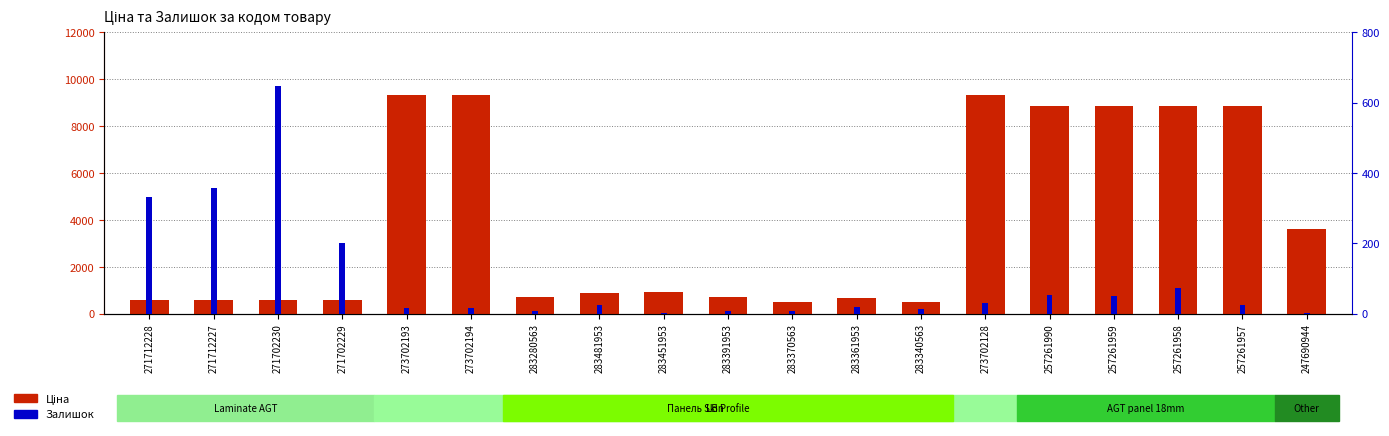

Reading left to right, extract all data points from this chart.

Ціна: 271712228=586.0	271712227=586.0	271702230=586.0	271702229=586.0	273702193=9321.4	273702194=9321.4	283280563=719.6	283481953=904.3	283451953=928.3	283391953=700.4	283370563=491.7	283361953=676.4	283340563=482.1	273702128=9321.4	257261990=8874.6	257261959=8874.6	257261958=8874.6	257261957=8874.6	247690944=3622.2
Залишок: 271712228=333.0	271712227=359.0	271702230=649.0	271702229=202.0	273702193=16.0	273702194=17.0	283280563=9.0	283481953=24.0	283451953=2.0	283391953=8.0	283370563=8.0	283361953=19.0	283340563=13.0	273702128=32.0	257261990=54.0	257261959=50.0	257261958=74.0	257261957=24.0	247690944=2.0